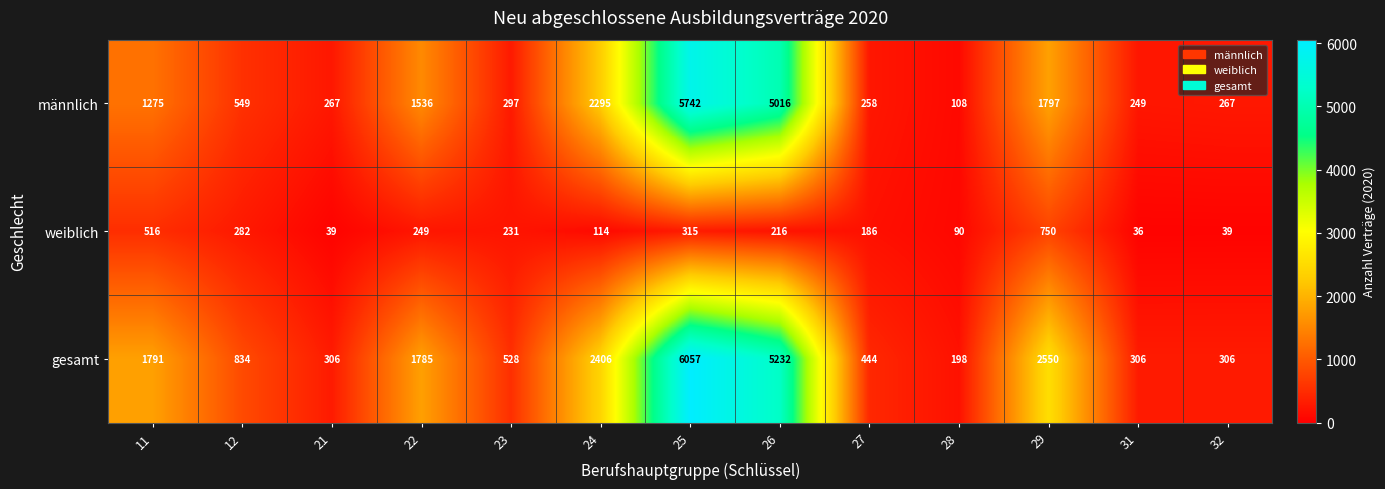

What is the difference between the maximum and second lowest values in the weiblich series?

711